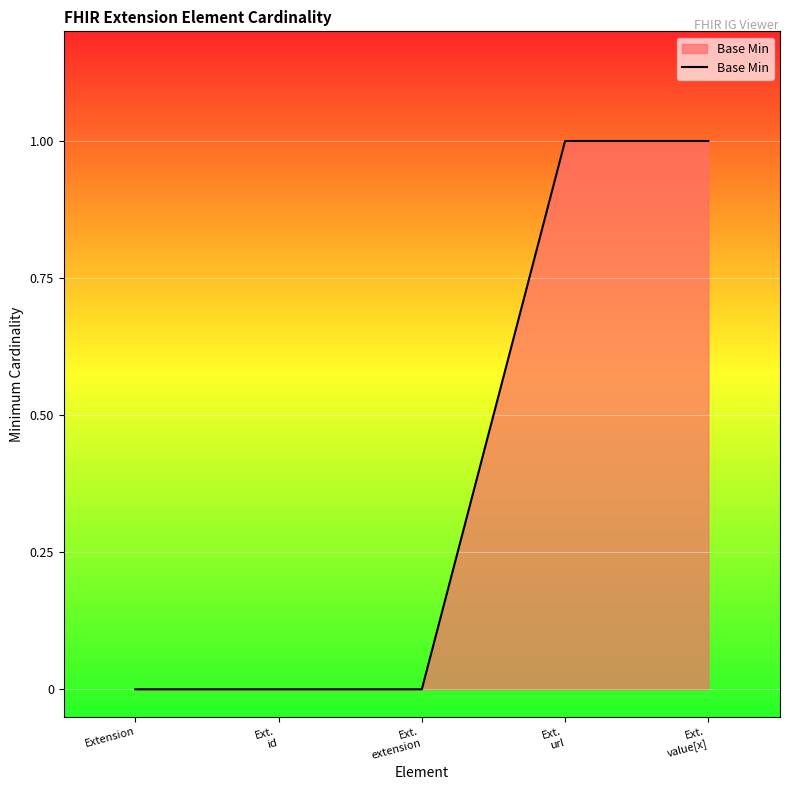

What is the ratio of the value at Ext.
value[x] to the value at Ext.
url?

1.0